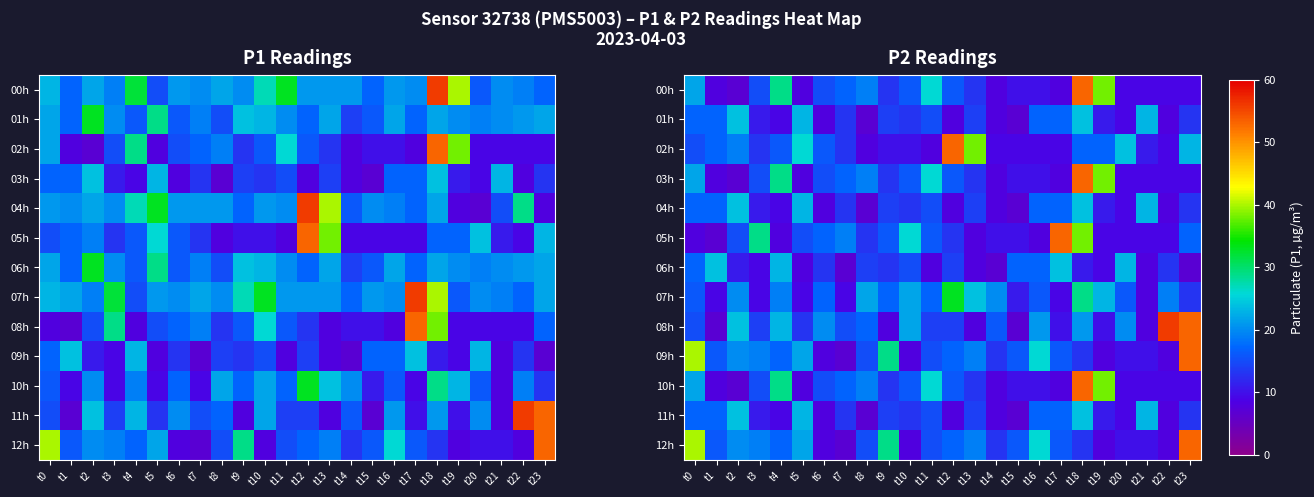

Count the number of categories in the chart.

24